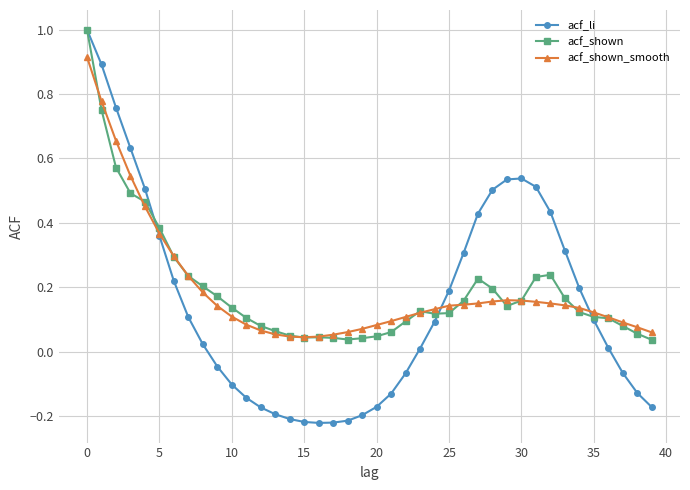

What is the greatest value displayed?

1.0